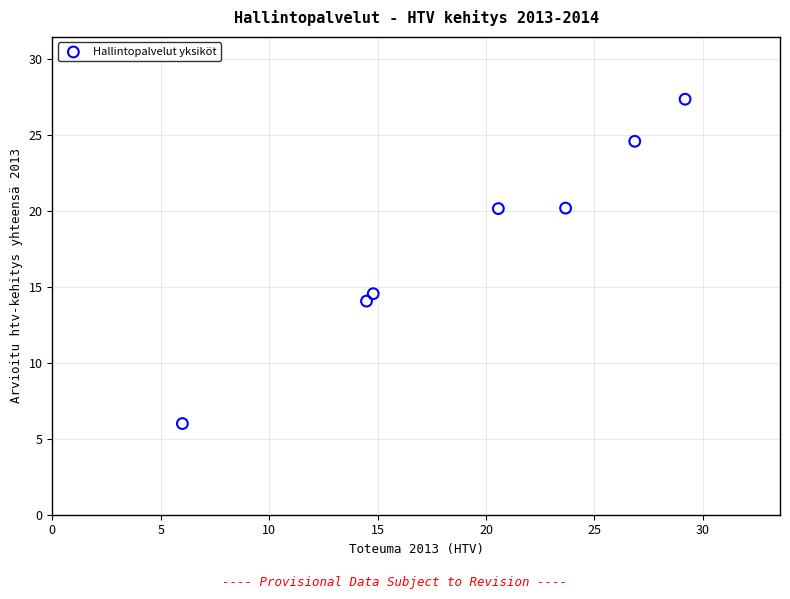

What is the average X value?

19.4